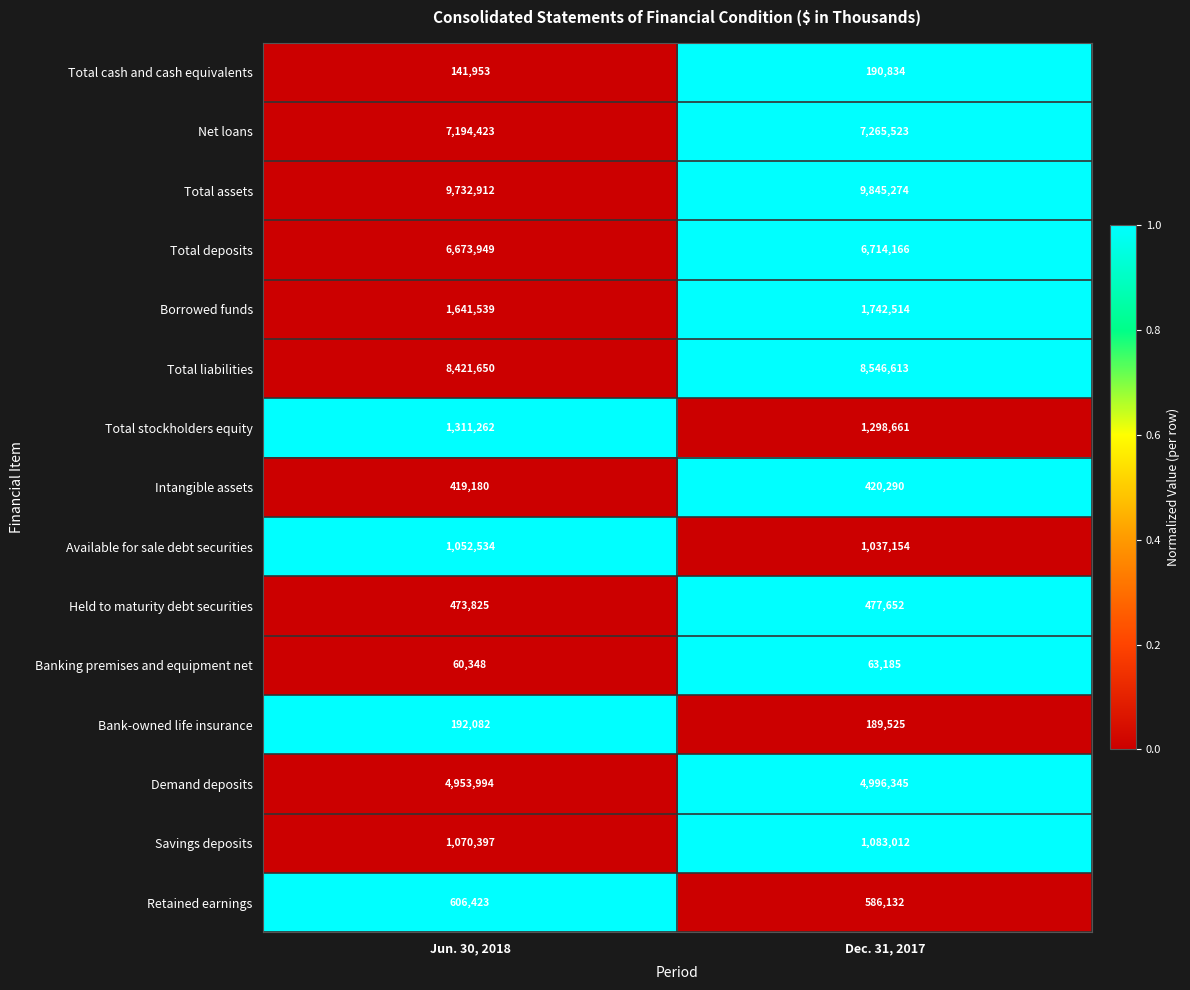

The value of Available for sale debt securities at Dec. 31, 2017 is 581935. True or false?

False